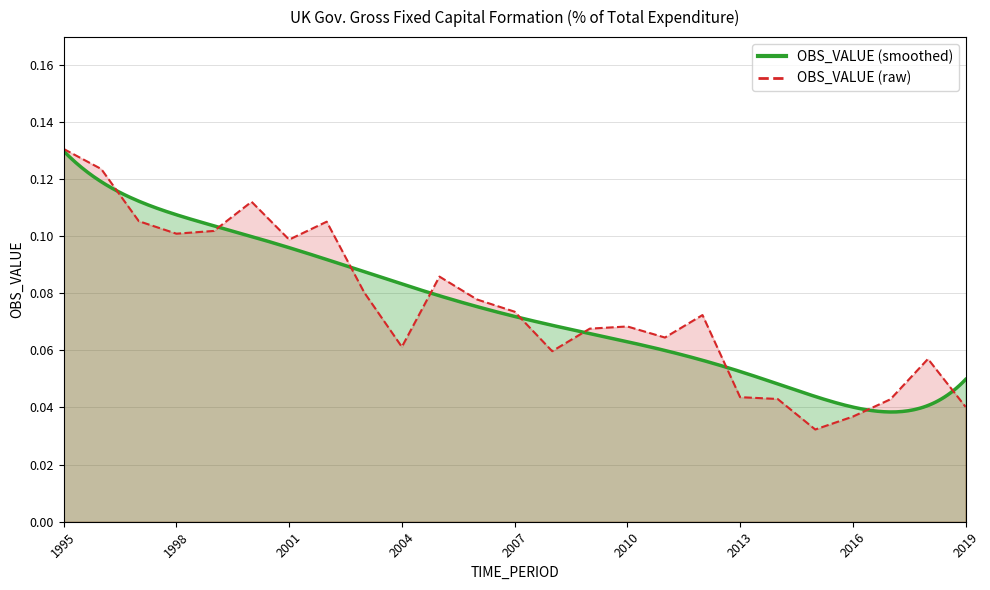

Where is the first local maximum?

2000